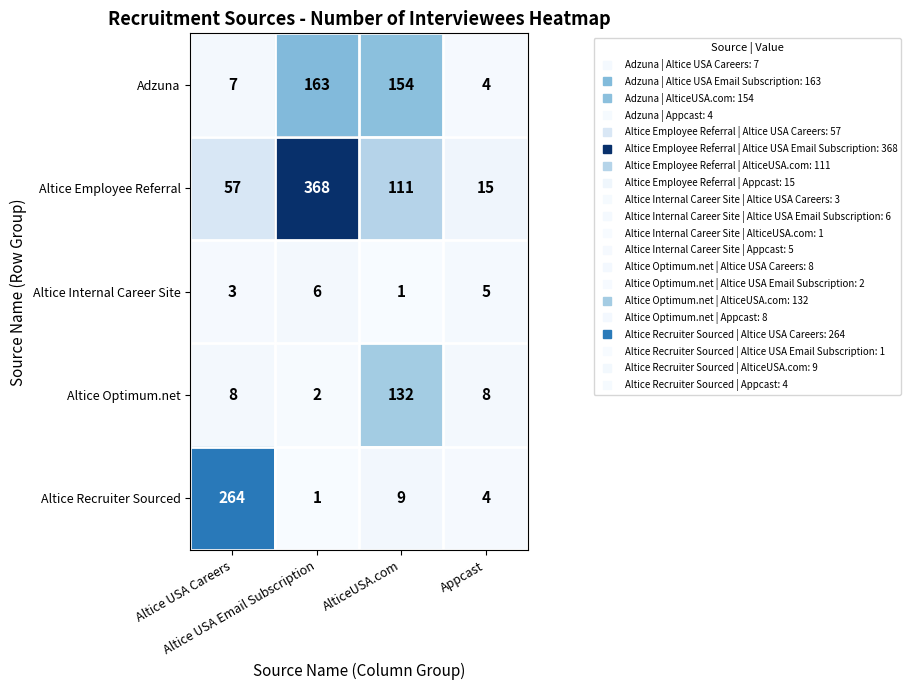

Which series has the widest spread of values?

Altice Employee Referral